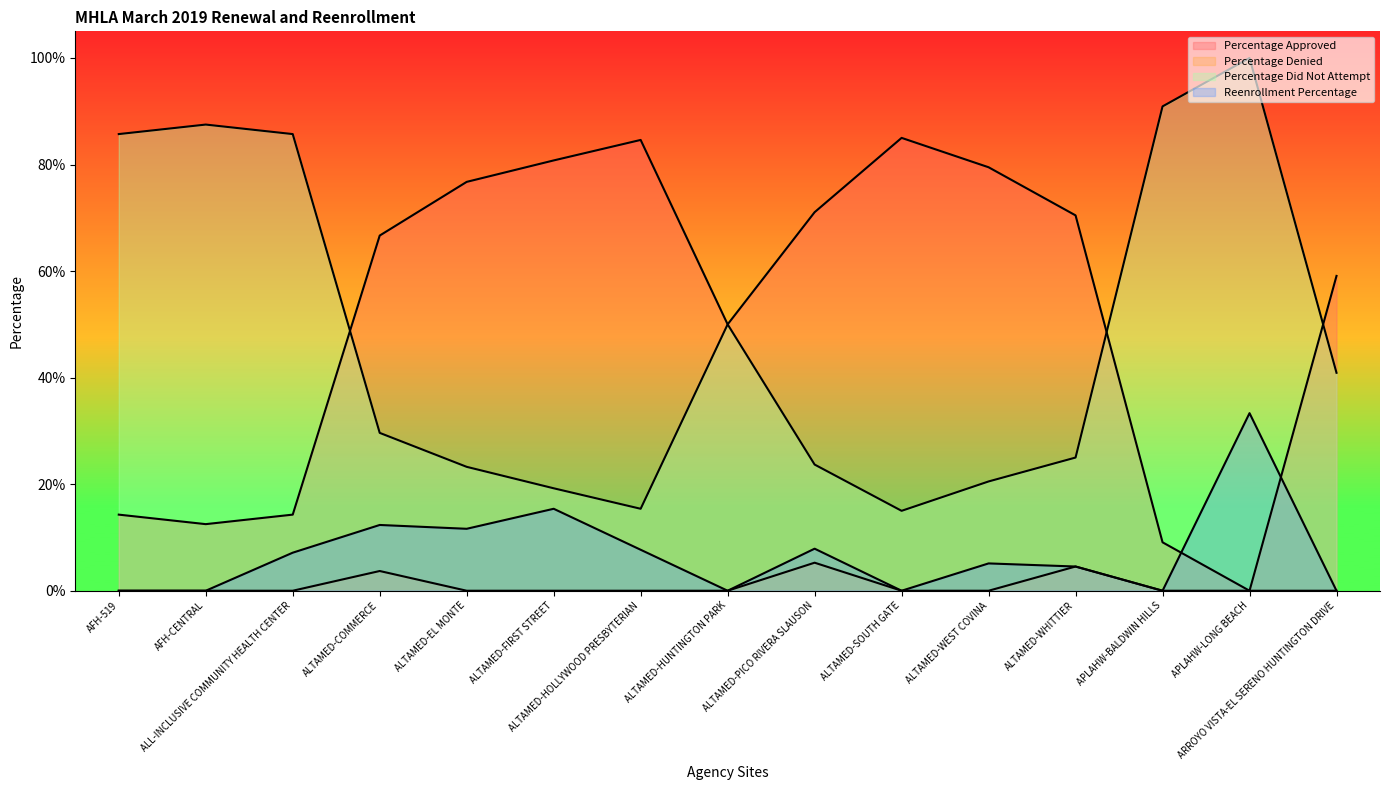

What position from the left is ALTAMED-EL MONTE?

5